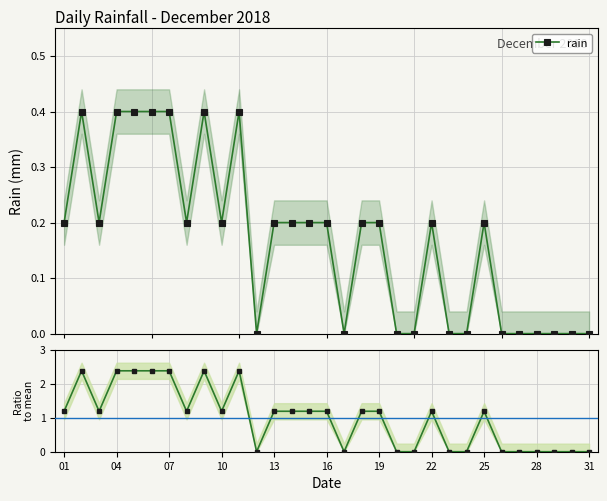

Count the number of values greater than 1.

19